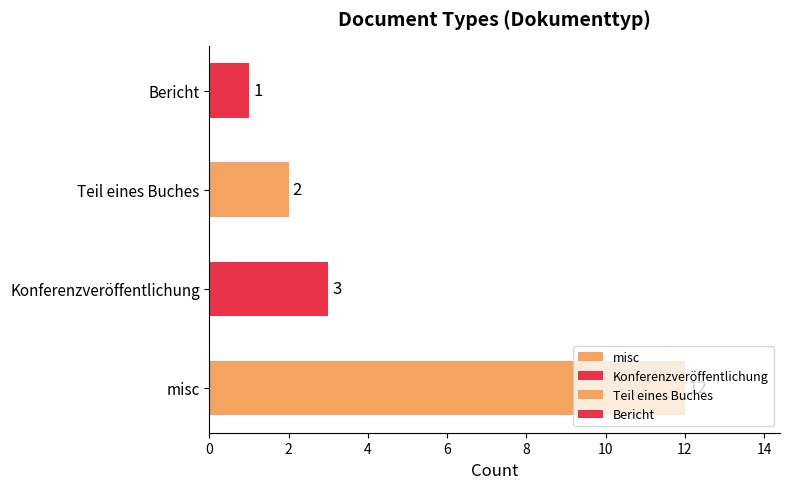

What is the sum of all values?

18